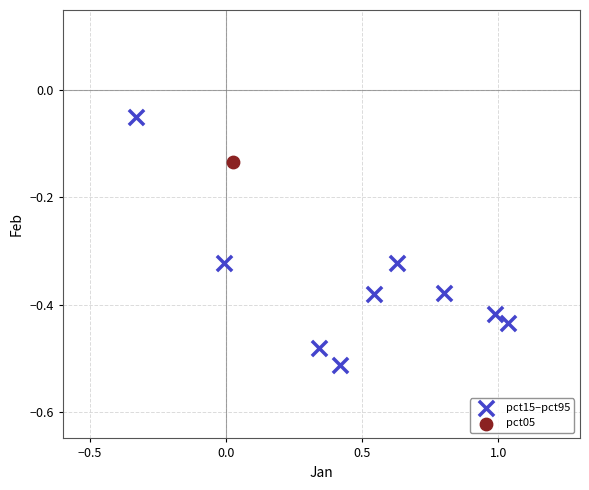

What are all the series names shown in the legend?

pct15–pct95, pct05